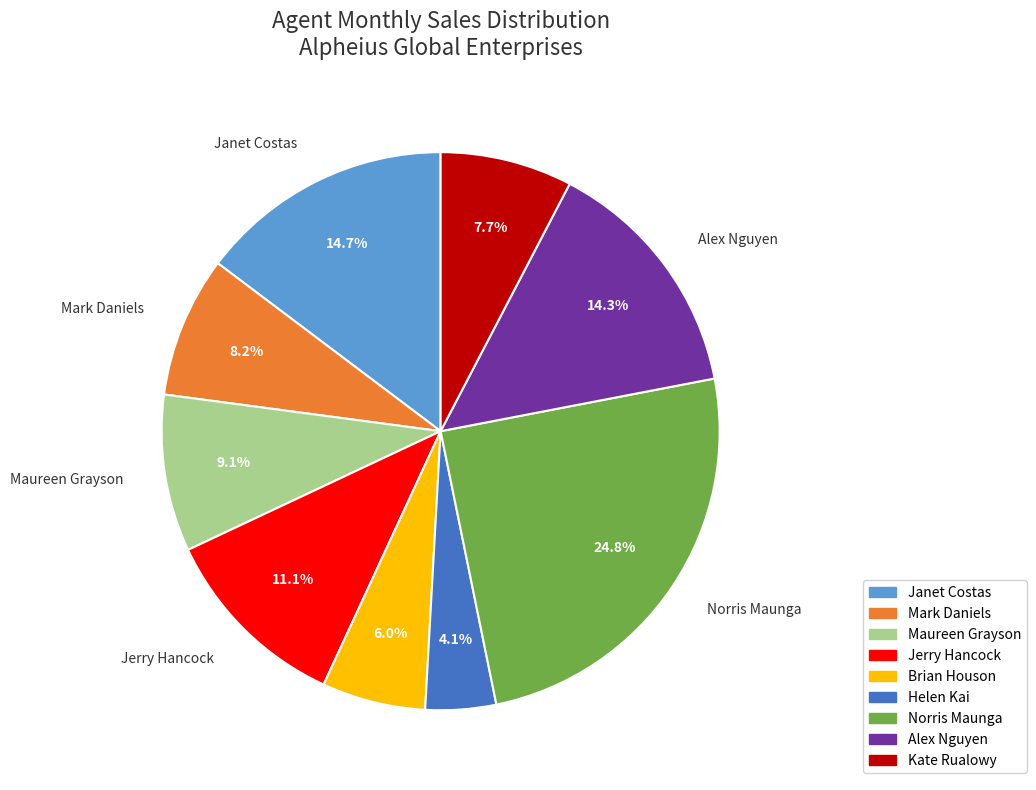

To the nearest percent, what is the difference between the largest and smallest slice percentages?

21%